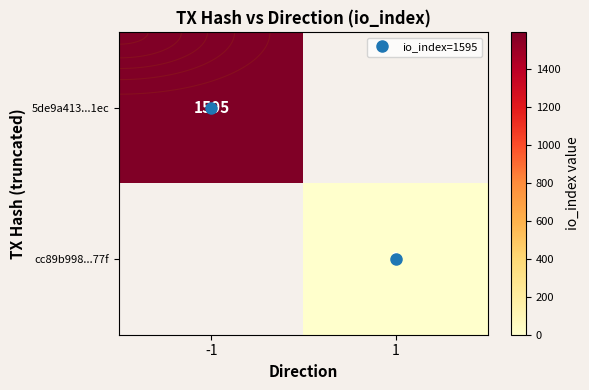

Which category has the lowest value in the 5de9a413...1ec series?

-1